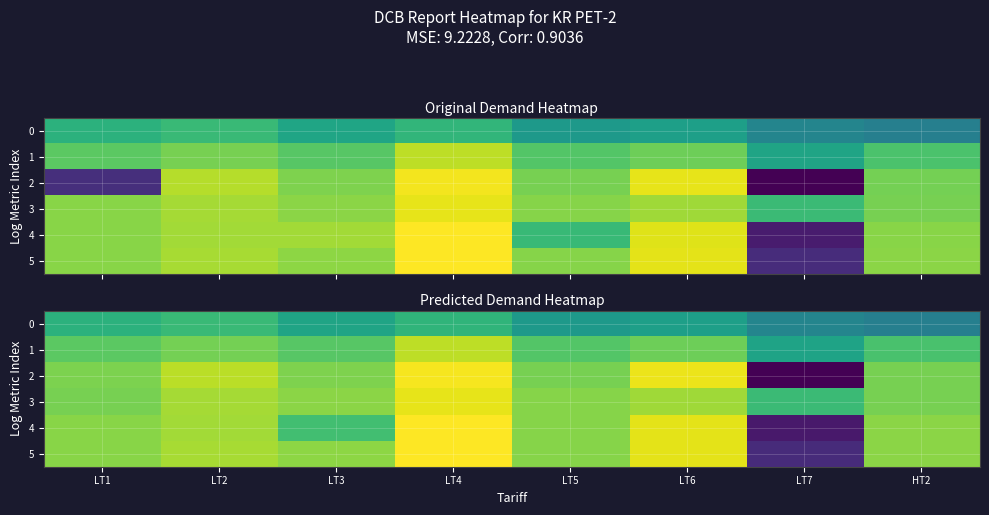

Which series changed the most between LT6 and LT7?

2